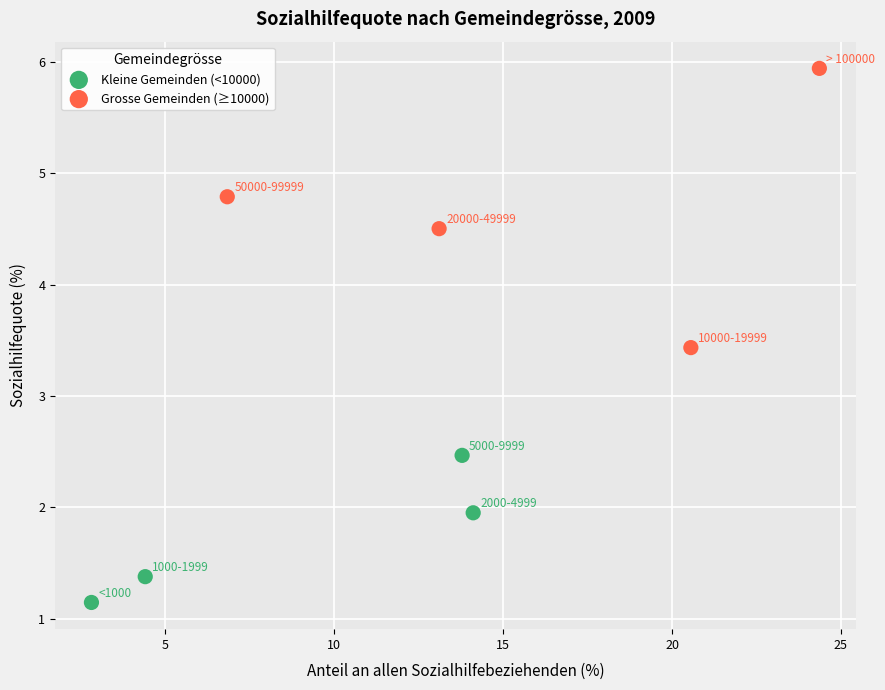

Which series has the widest spread of Y values?

Grosse Gemeinden (≥10000)